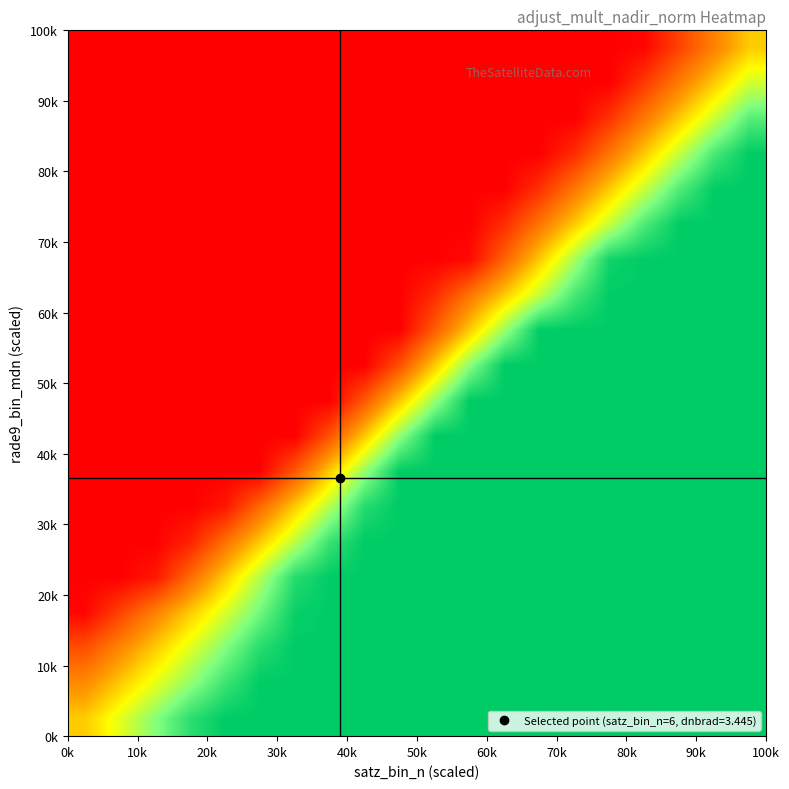

How many series are shown in this chart?

20